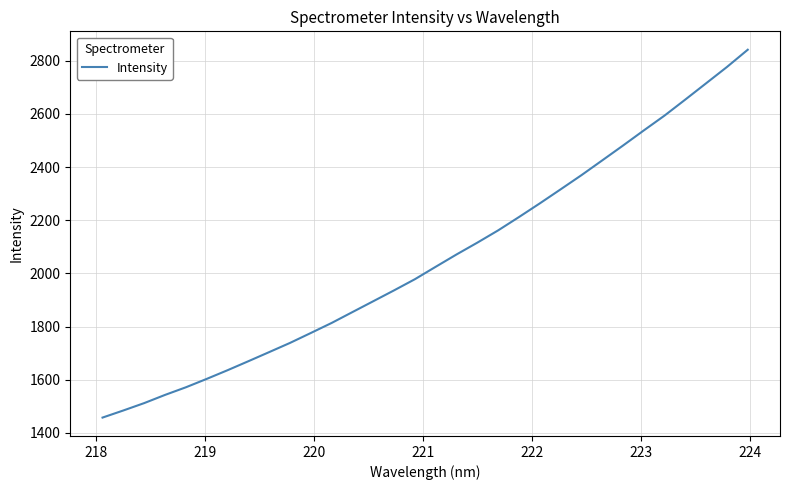

What is the difference between the maximum and minimum values?

1384.1